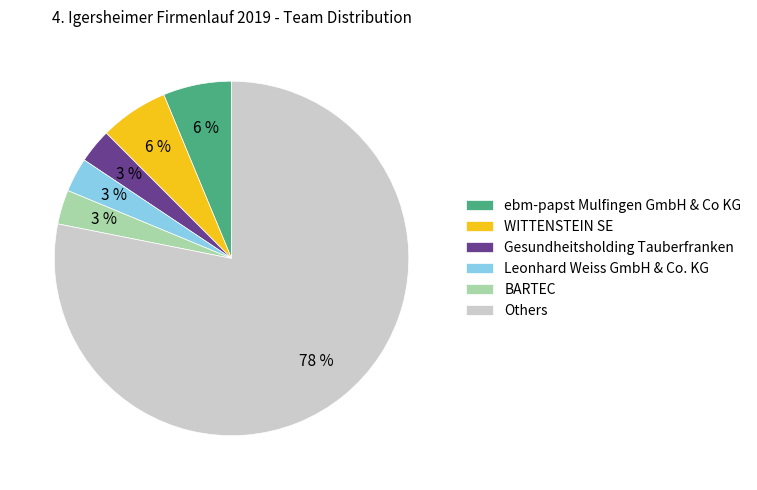

To the nearest percent, what is the average slice percentage?

17%